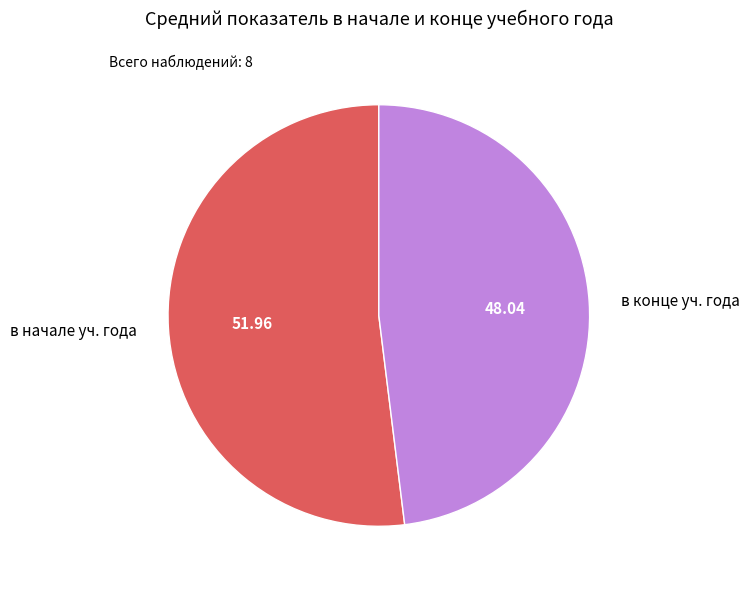

Rank the categories by value from highest to lowest.

в начале уч. года, в конце уч. года